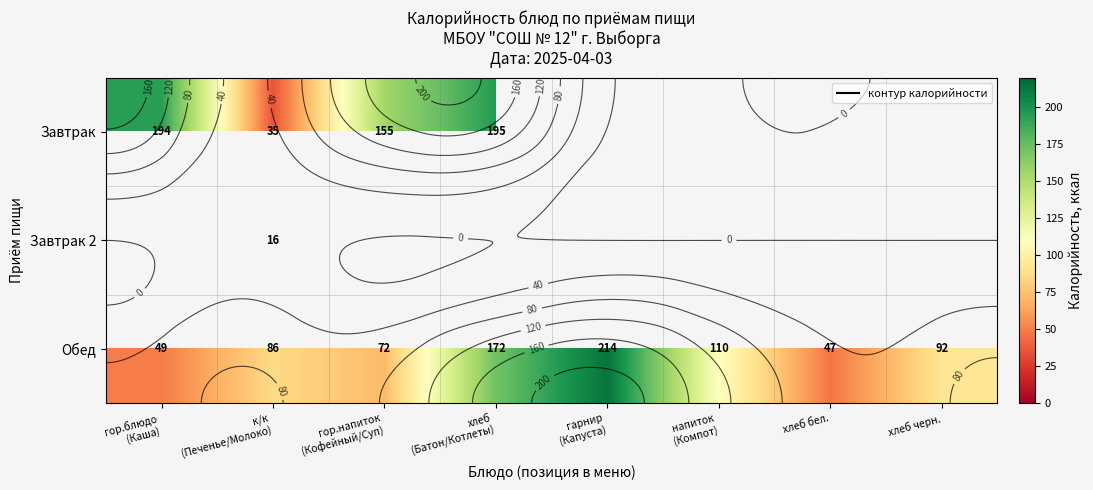

What is the sum of all Обед values?

842.0